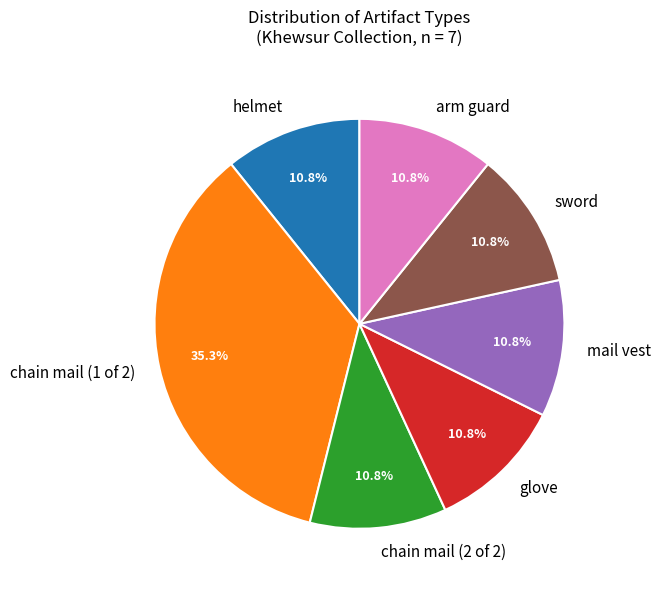

How many segments does this pie chart have?

7